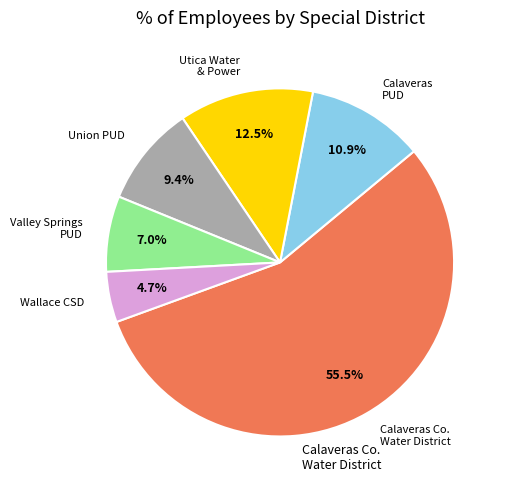

Is there any slice that represents more than half of the pie?

Yes